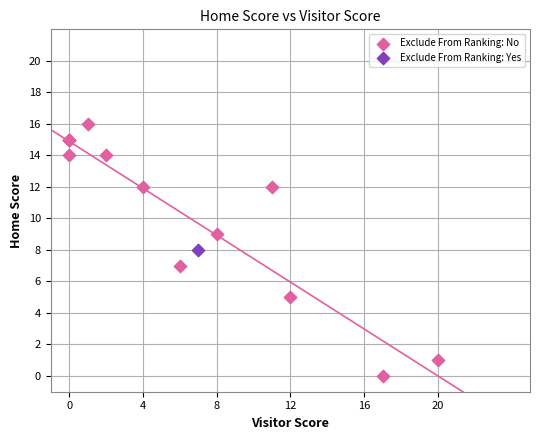

What are all the series names shown in the legend?

Exclude From Ranking: No, Exclude From Ranking: Yes